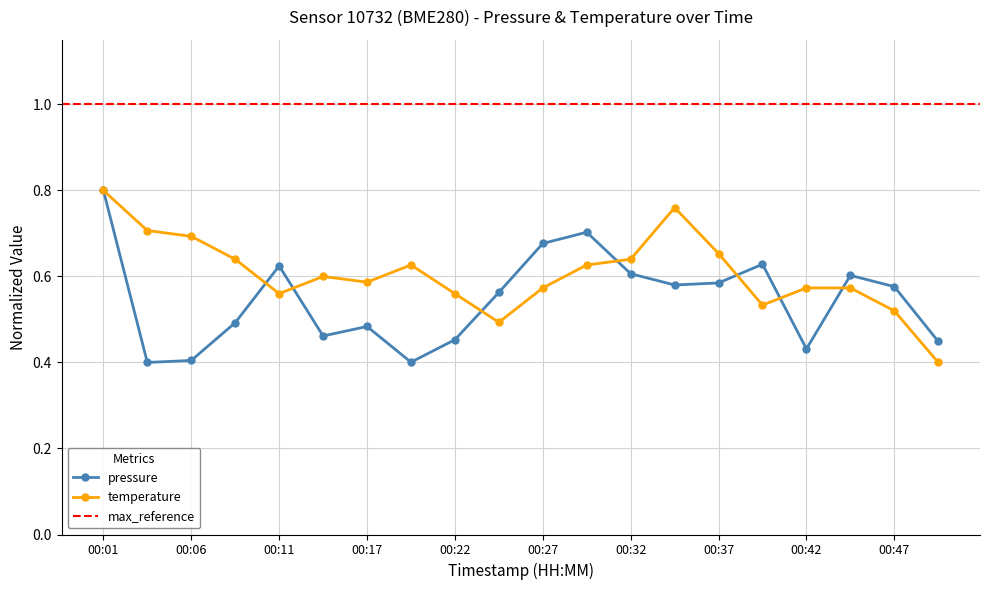

What is the sum of the temperature values at 00:47 and 00:09?

1.2